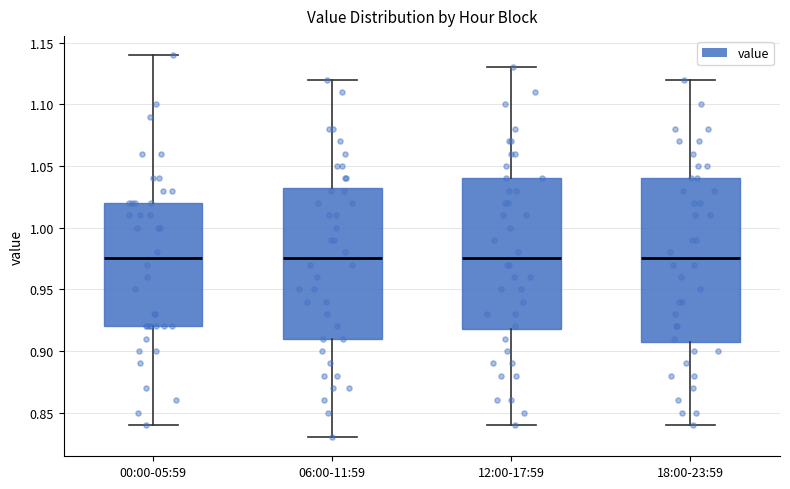

Reading left to right, read every box against the y-axis: the position of its median line, the range the box covers, and the ends of its whiskers. The values are not printed on the chart, so give them approximately, as read against the axis.

00:00-05:59: median 0.975, box 0.920 to 1.020, whiskers 0.840 to 1.140
06:00-11:59: median 0.975, box 0.910 to 1.035, whiskers 0.830 to 1.120
12:00-17:59: median 0.975, box 0.920 to 1.040, whiskers 0.840 to 1.130
18:00-23:59: median 0.975, box 0.910 to 1.040, whiskers 0.840 to 1.120